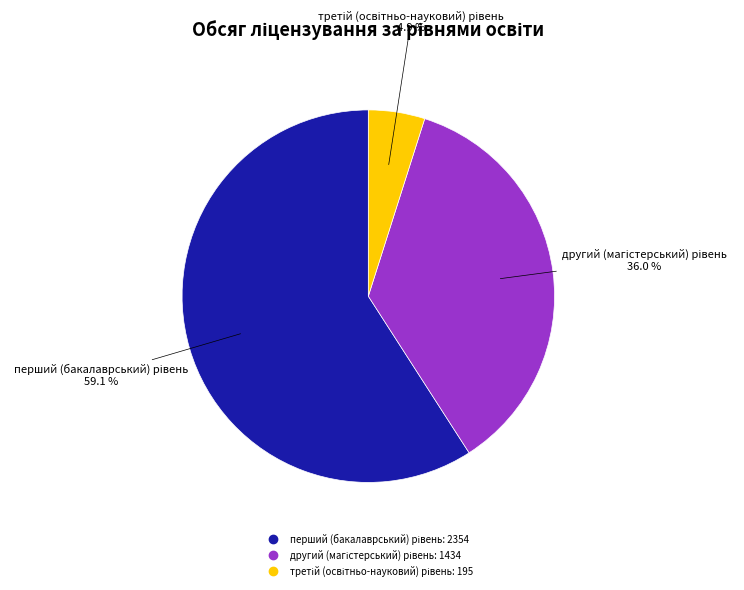

Does any single category account for the majority?

Yes